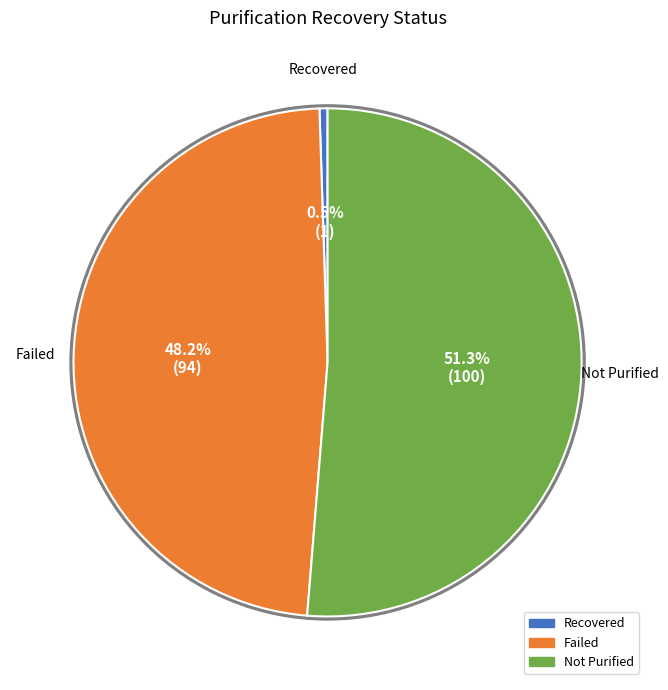

Approximately how many times larger is the value at Failed compared to Not Purified?

0.9